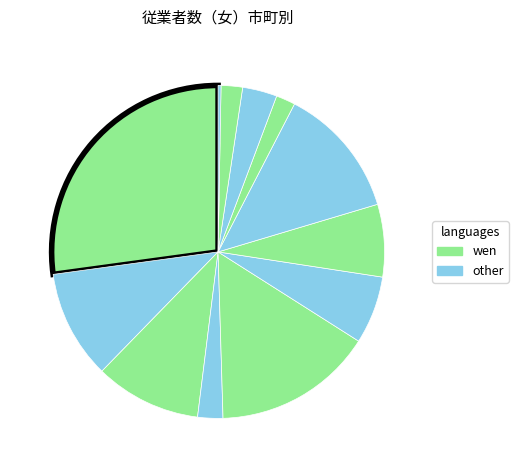

To the nearest percent, what is the average slice percentage?

8%